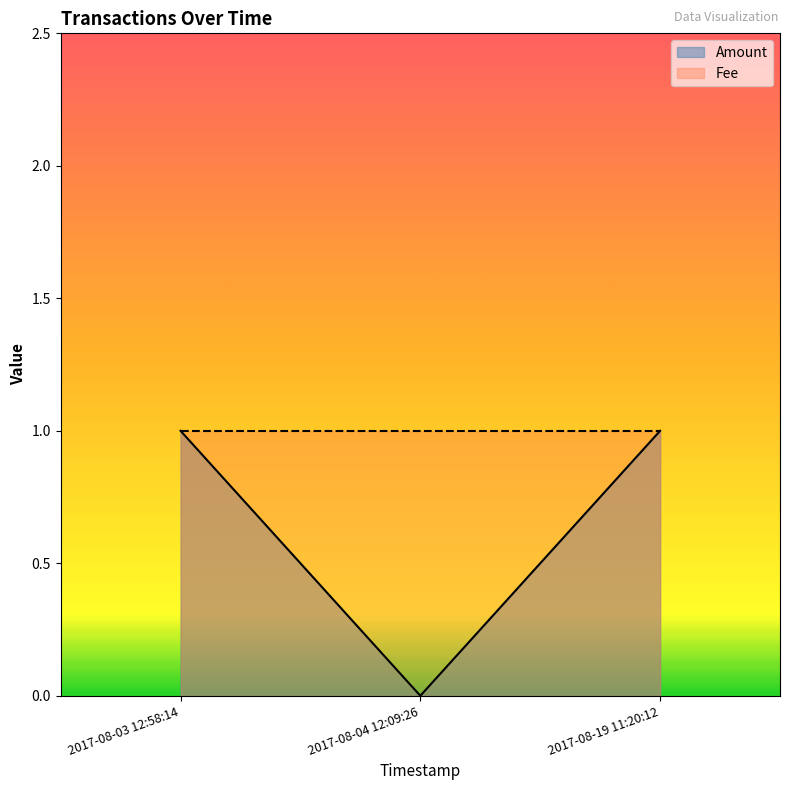

The chart shows a value of -1 at 2017-08-04 12:09:26. True or false?

False